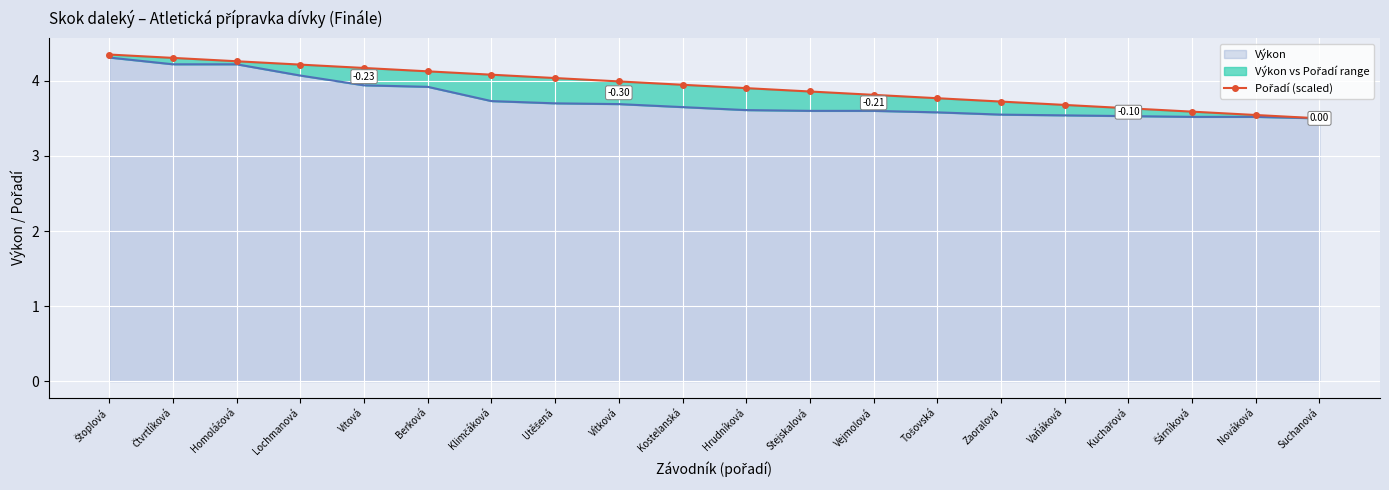

Reading left to right, extract all data points from this chart.

4.3	4.3	4.3	4.2	4.2	4.1	4.1	4.0	4.0	3.9	3.9	3.9	3.8	3.8	3.7	3.7	3.6	3.6	3.5	3.5